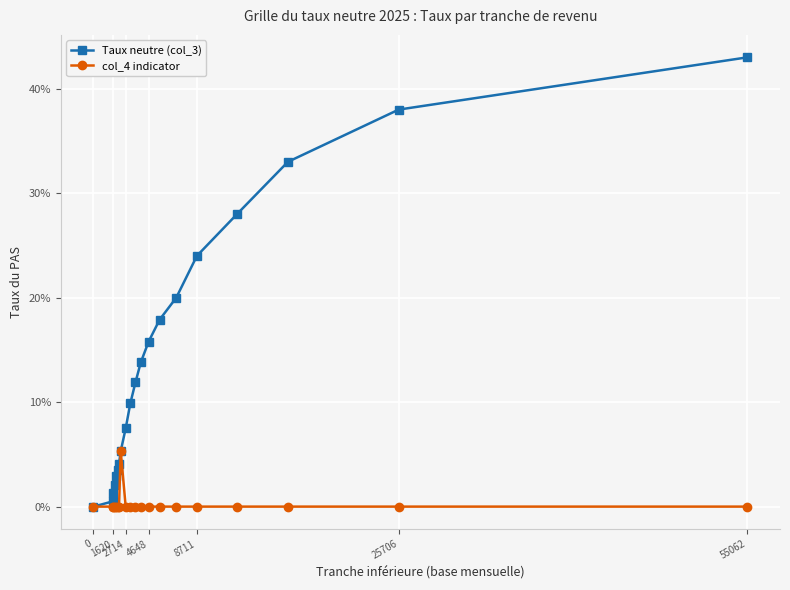

Reading left to right, transcribe all the data shown in this chart.

Taux neutre (col_3): 0.0	0.0	0.0	0.0	0.0	0.0	0.0	0.1	0.1	0.1	0.1	0.1	0.2	0.2	0.2	0.2	0.3	0.3	0.4	0.4
col_4 indicator: 0.0	0.0	0.0	0.0	0.0	0.0	0.0	0.1	0.0	0.0	0.0	0.0	0.0	0.0	0.0	0.0	0.0	0.0	0.0	0.0